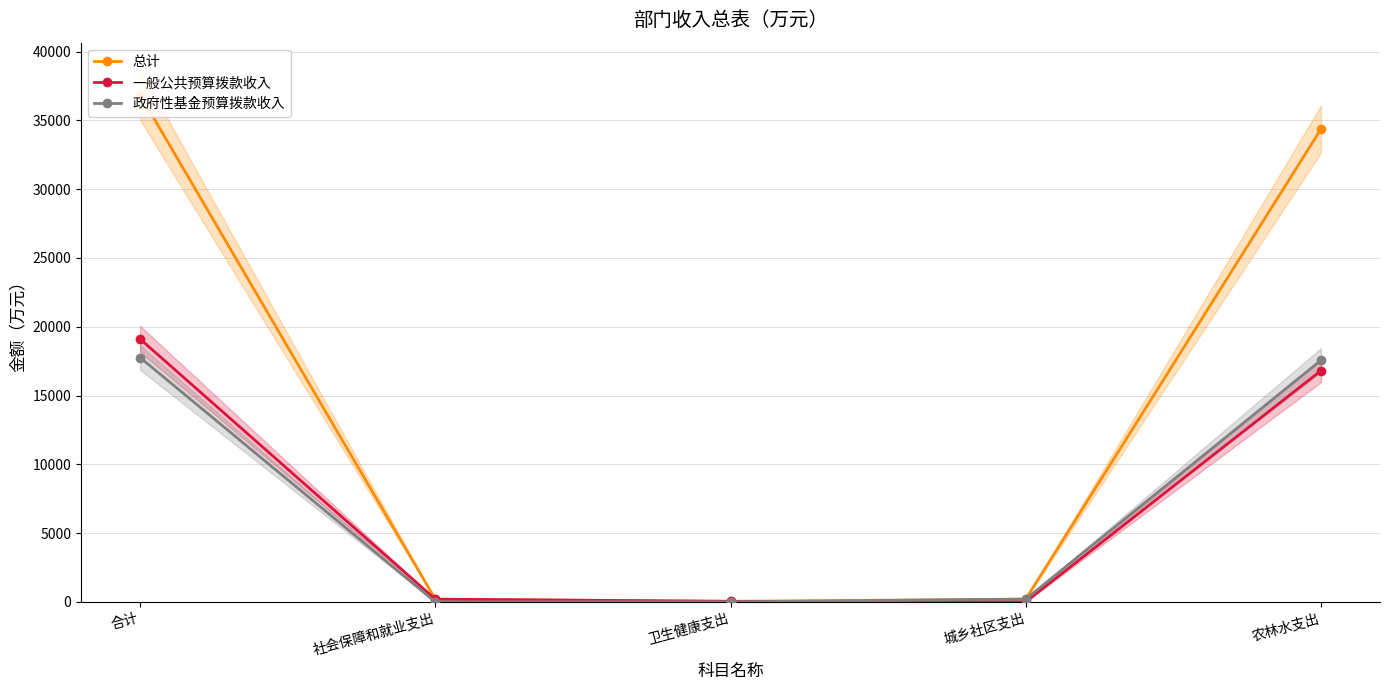

True or false: 政府性基金预算拨款收入 has more than 0 interior local peaks.

False